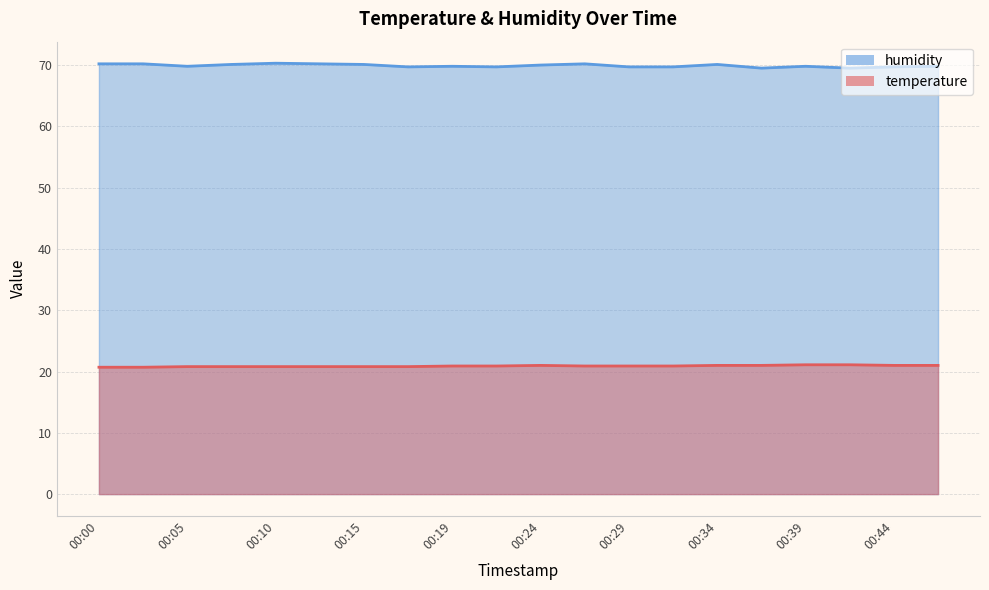

Reading left to right, transcribe all the data shown in this chart.

temperature: 20.7	20.7	20.8	20.8	20.8	20.8	20.8	20.8	20.9	20.9	21.0	20.9	20.9	20.9	21.0	21.0	21.1	21.1	21.0	21.0
humidity: 70.2	70.2	69.8	70.1	70.3	70.2	70.1	69.7	69.8	69.7	70.0	70.2	69.7	69.7	70.1	69.5	69.8	69.5	69.7	69.8